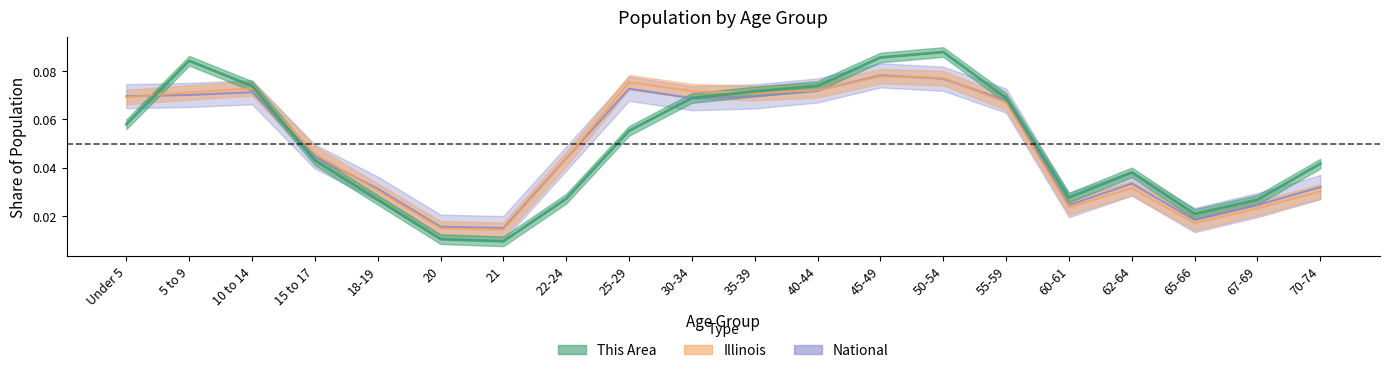

Which category has the lowest value across all series?

21